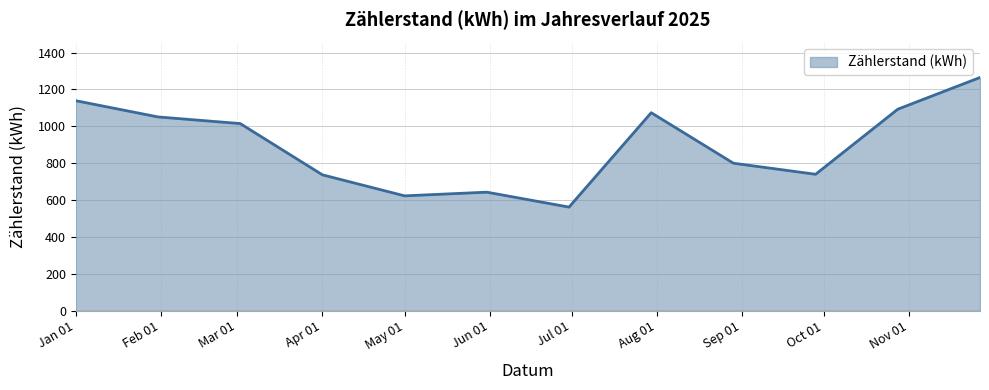

What is the difference between the maximum and second lowest values?

642